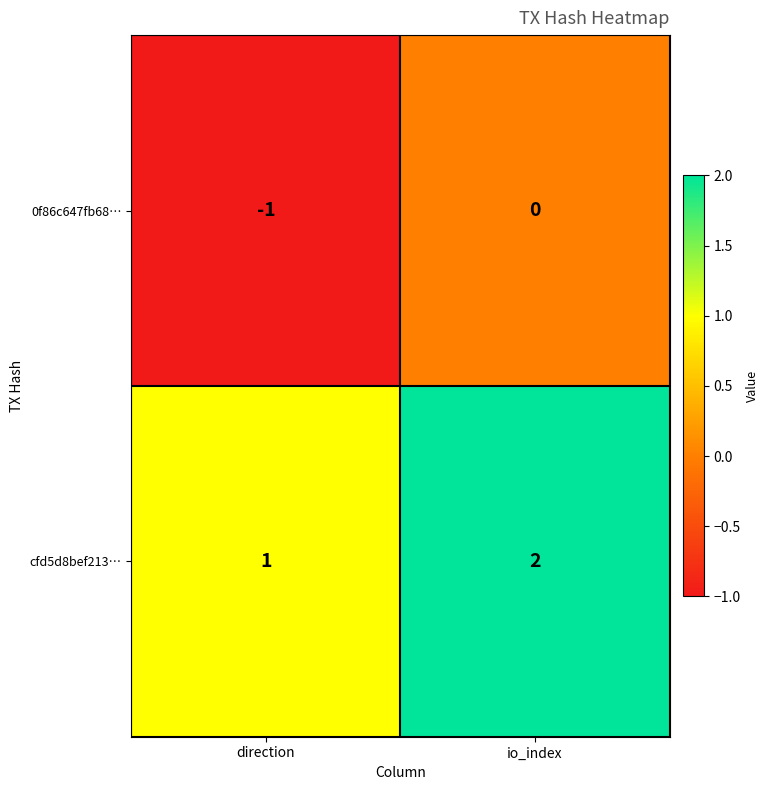

Rank the categories by cfd5d8bef213… value from highest to lowest.

io_index, direction